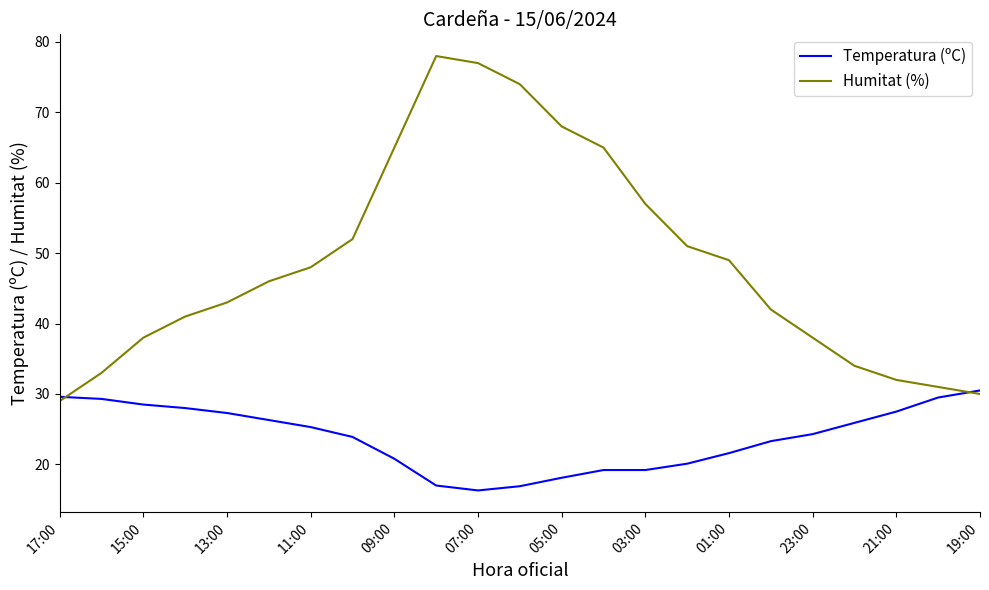

List the series in order of their peak value, lowest first.

Temperatura (ºC), Humitat (%)